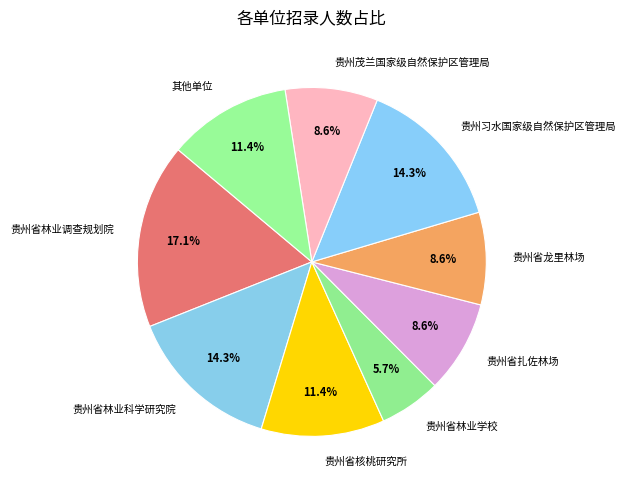

Is there a majority slice in this chart?

No